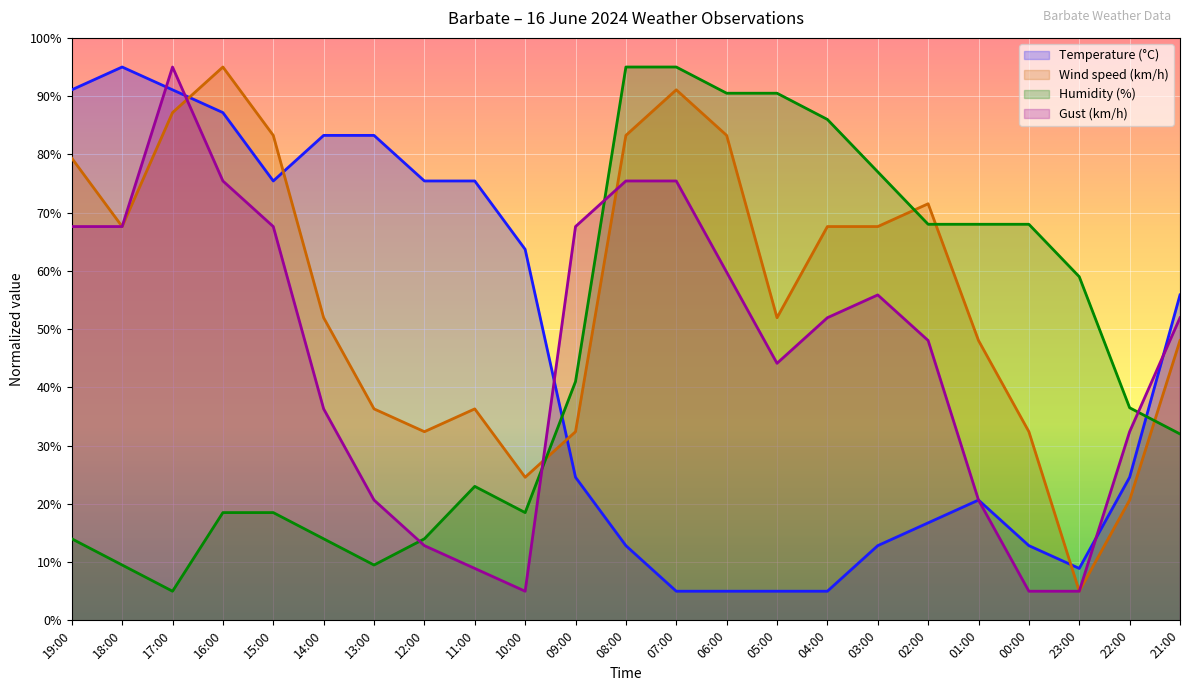

What is the difference between the second highest and second lowest values in the Humidity (%) series?

85.5